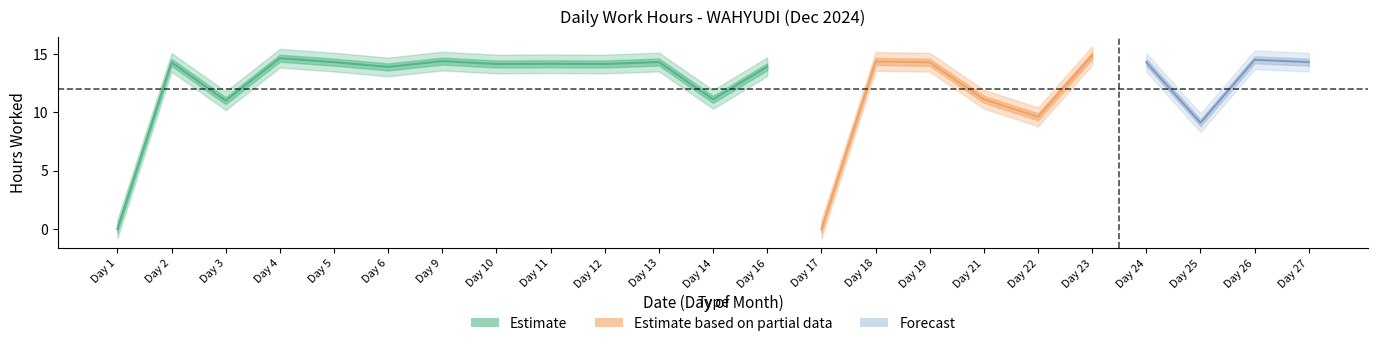

Where is the first local maximum for Low?

2